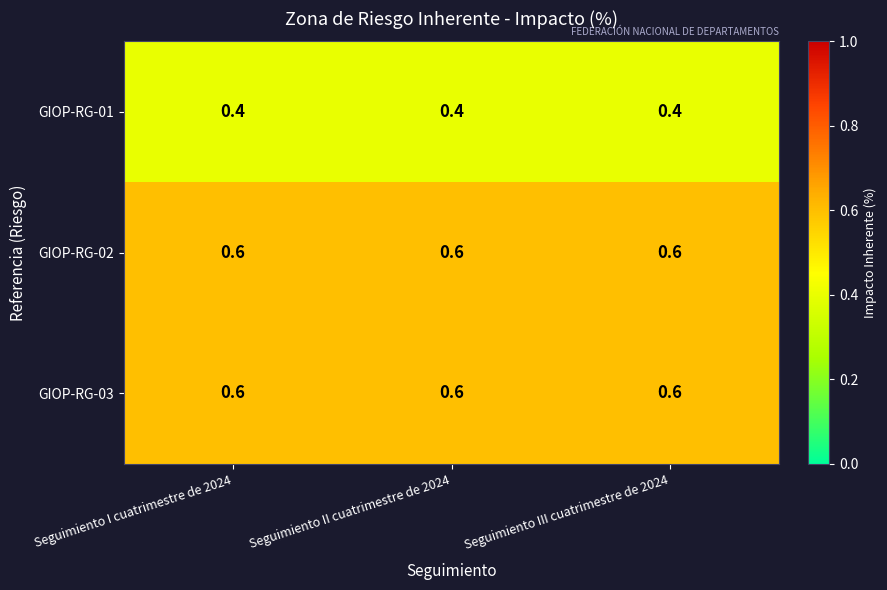

True or false: GIOP-RG-01 has a value of 0.4 at Seguimiento II cuatrimestre de 2024.

True